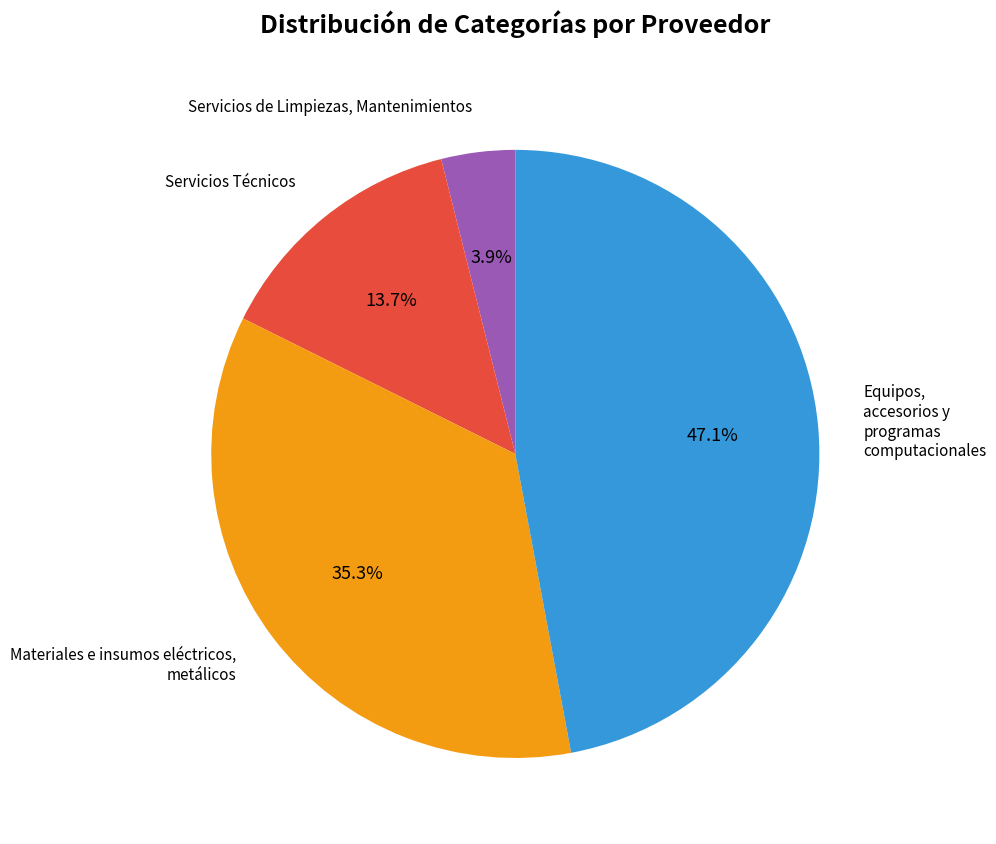

How many segments does this pie chart have?

4